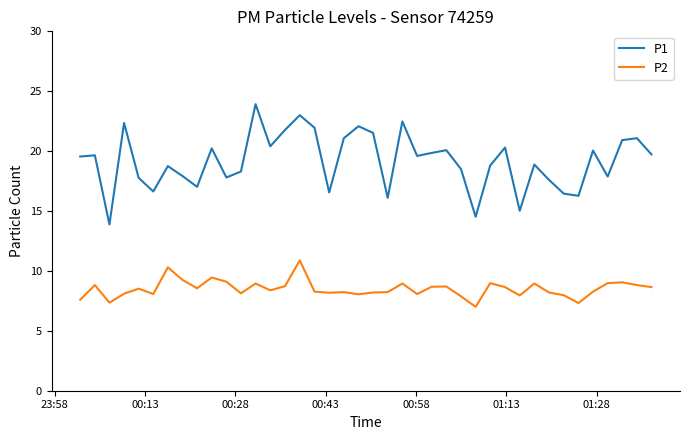

What is the maximum value shown in the chart?

23.9